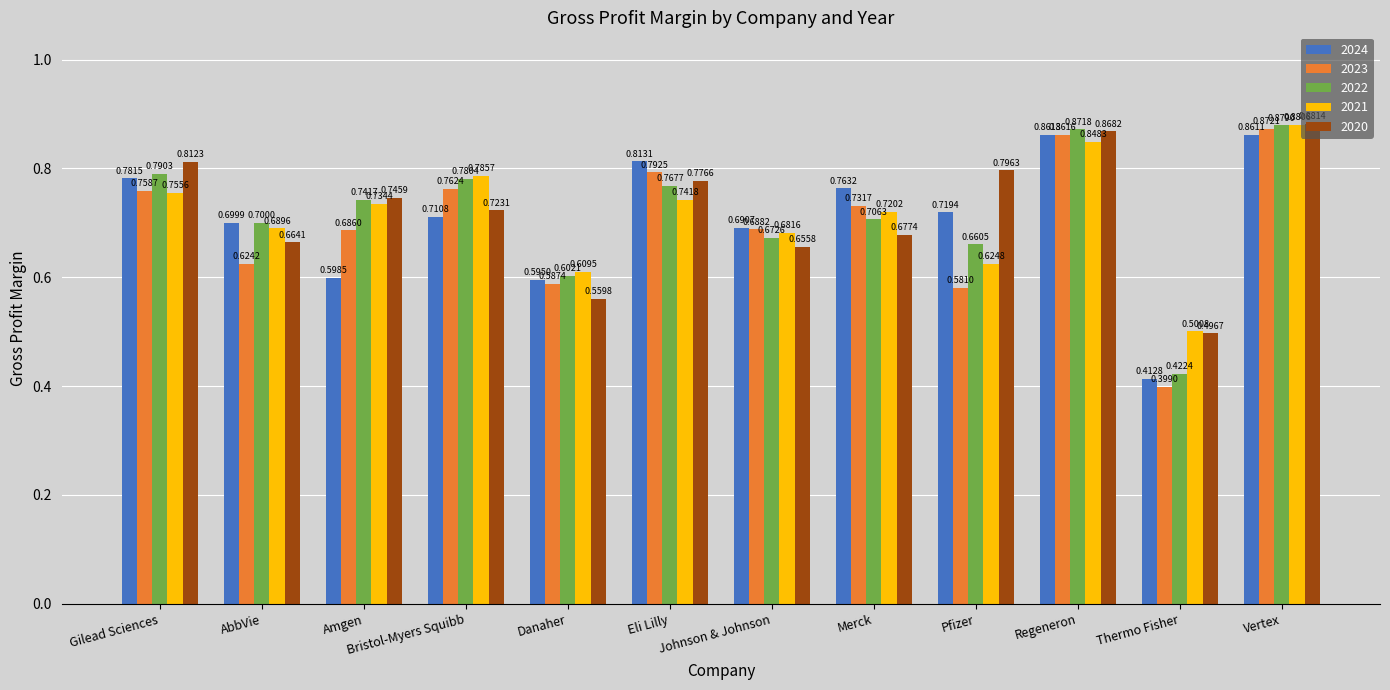

What is the average value of the 2023 series?

0.7